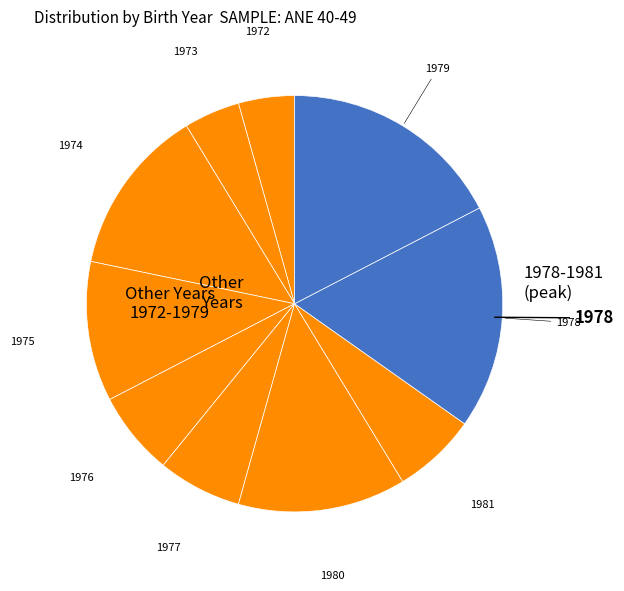

How many slices are in this pie chart?

10